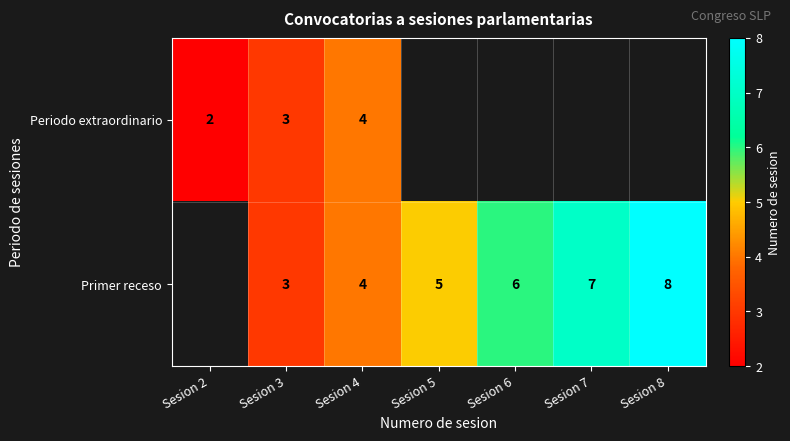

Is the value of Periodo extraordinario at Sesion 2 greater than the value of Primer receso at Sesion 3?

No